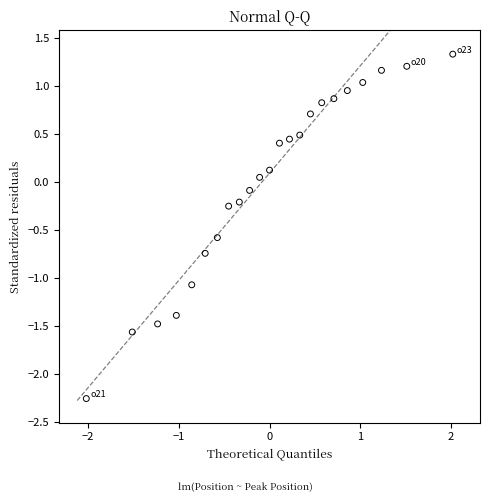

What is the range of X values (max minus min)?

4.0